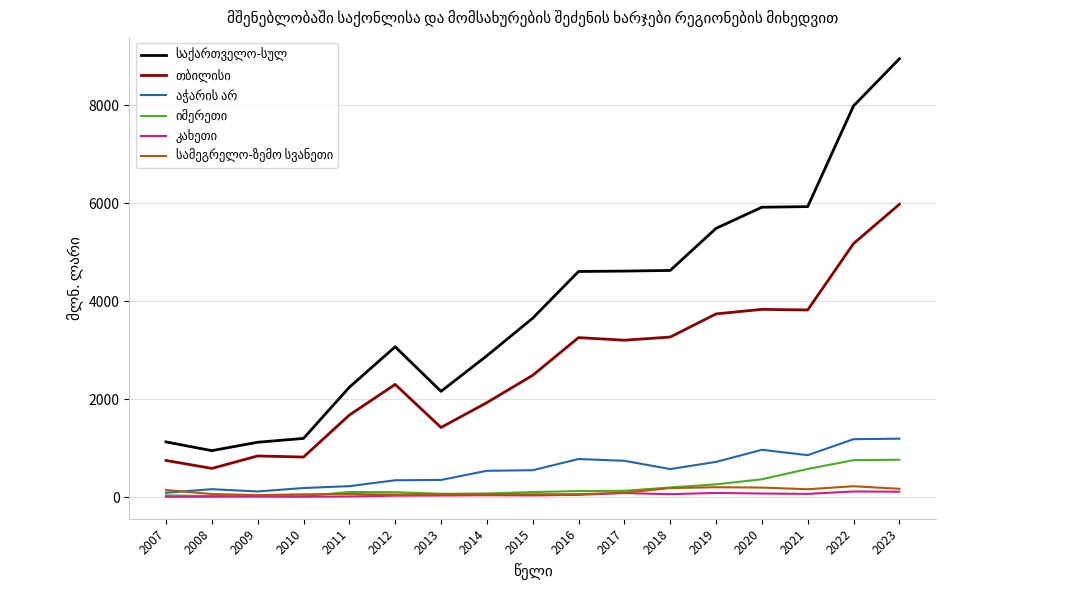

What is the maximum value shown in the chart?

8953.2